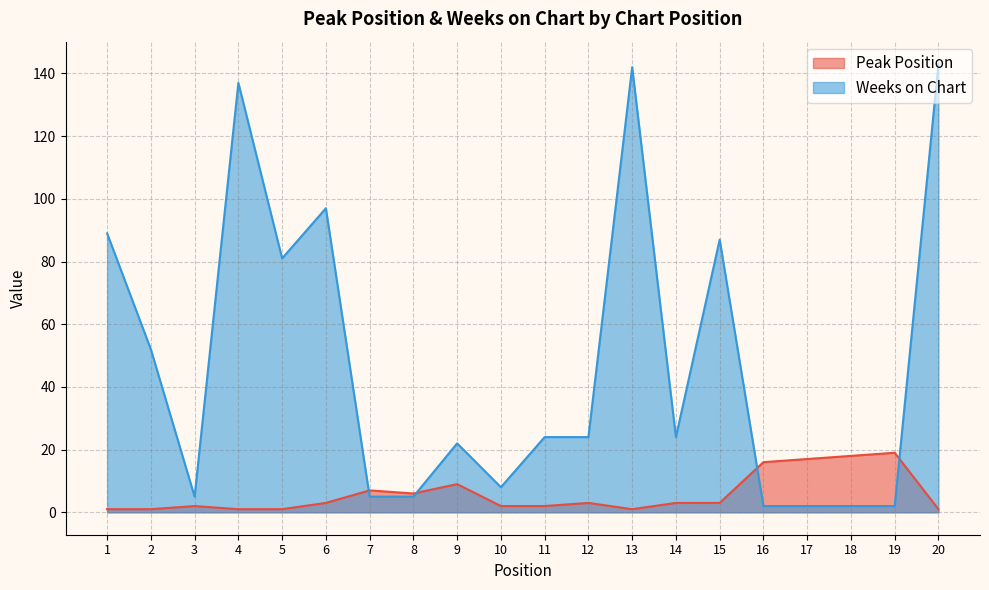

At which category is the sum across all series the highest?

20